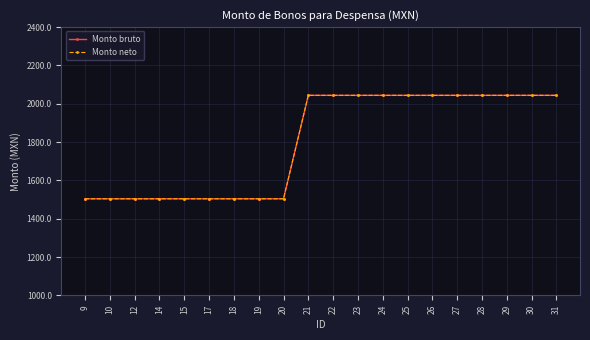

Does the chart have visible grid lines?

Yes